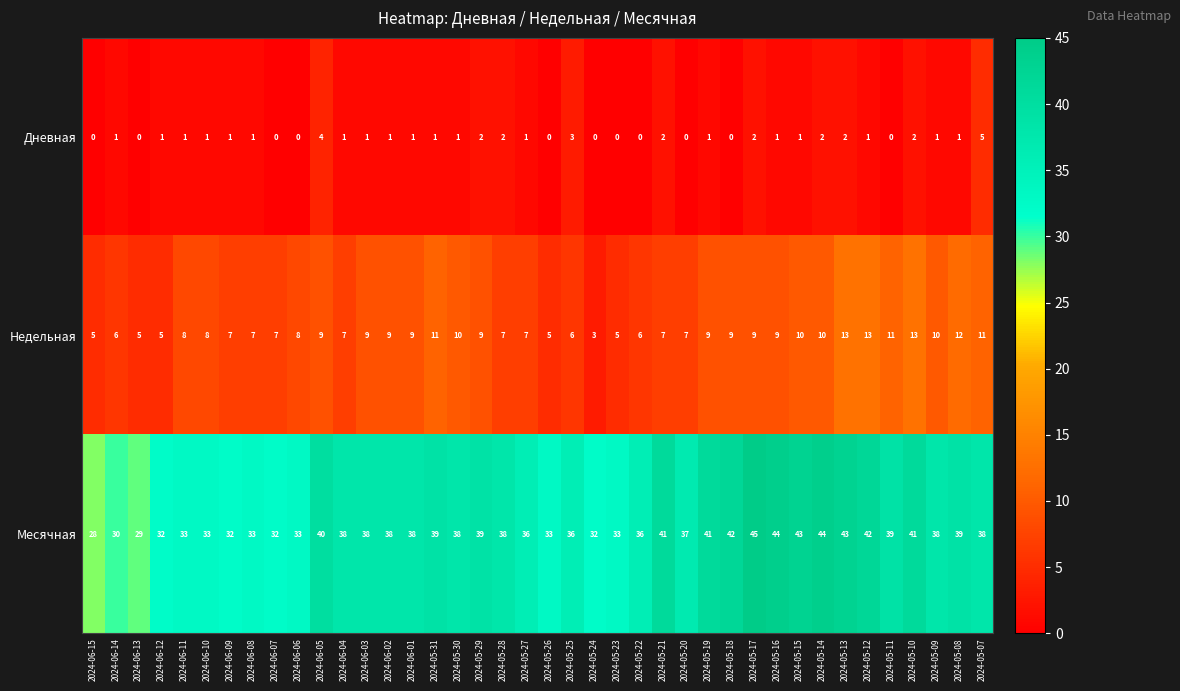

What is the difference between the Месячная values at 2024-05-30 and 2024-05-23?

5